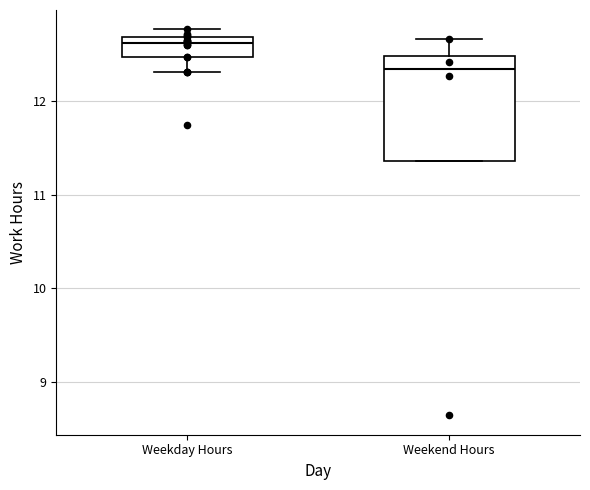

Which box is the tallest, from its lower edge to its upper edge?

Weekend Hours